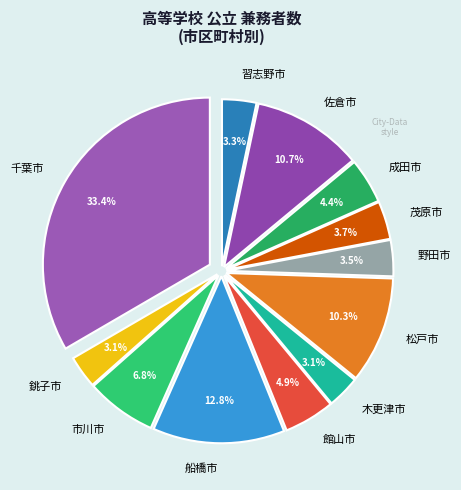

To the nearest percent, what is the combined percentage of 館山市 and 茂原市?

9%